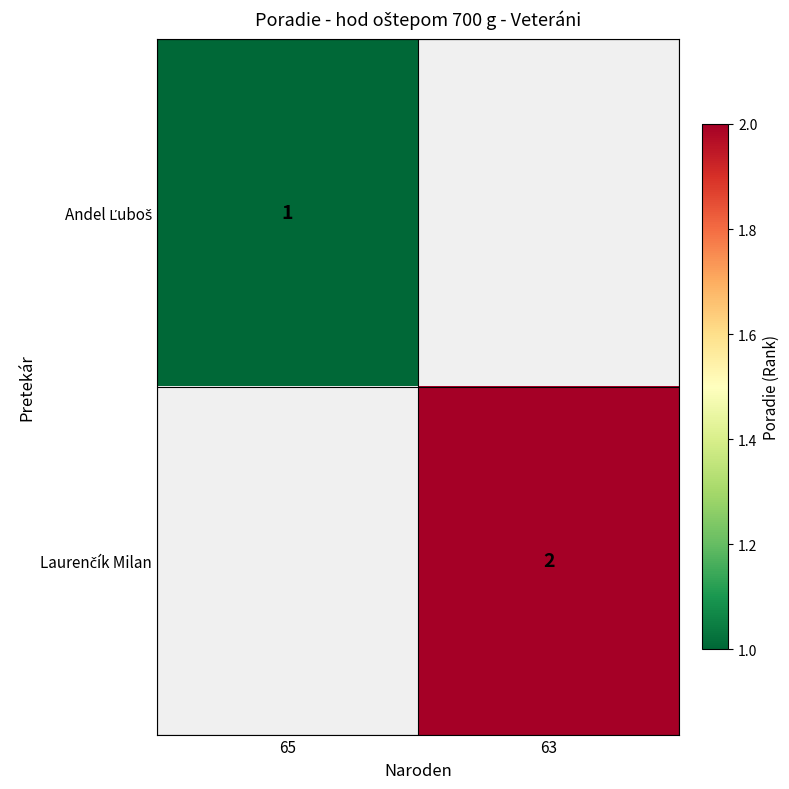

At which label is Laurenčík Milan closest to 1?

65